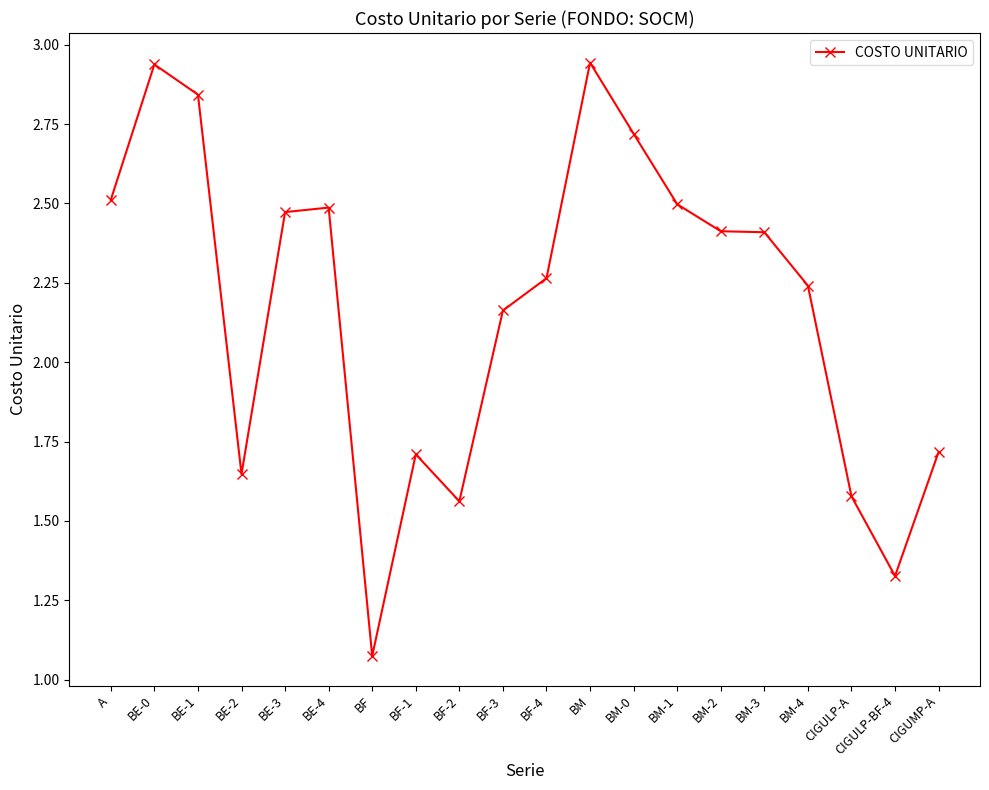

What position from the right is BF?

14